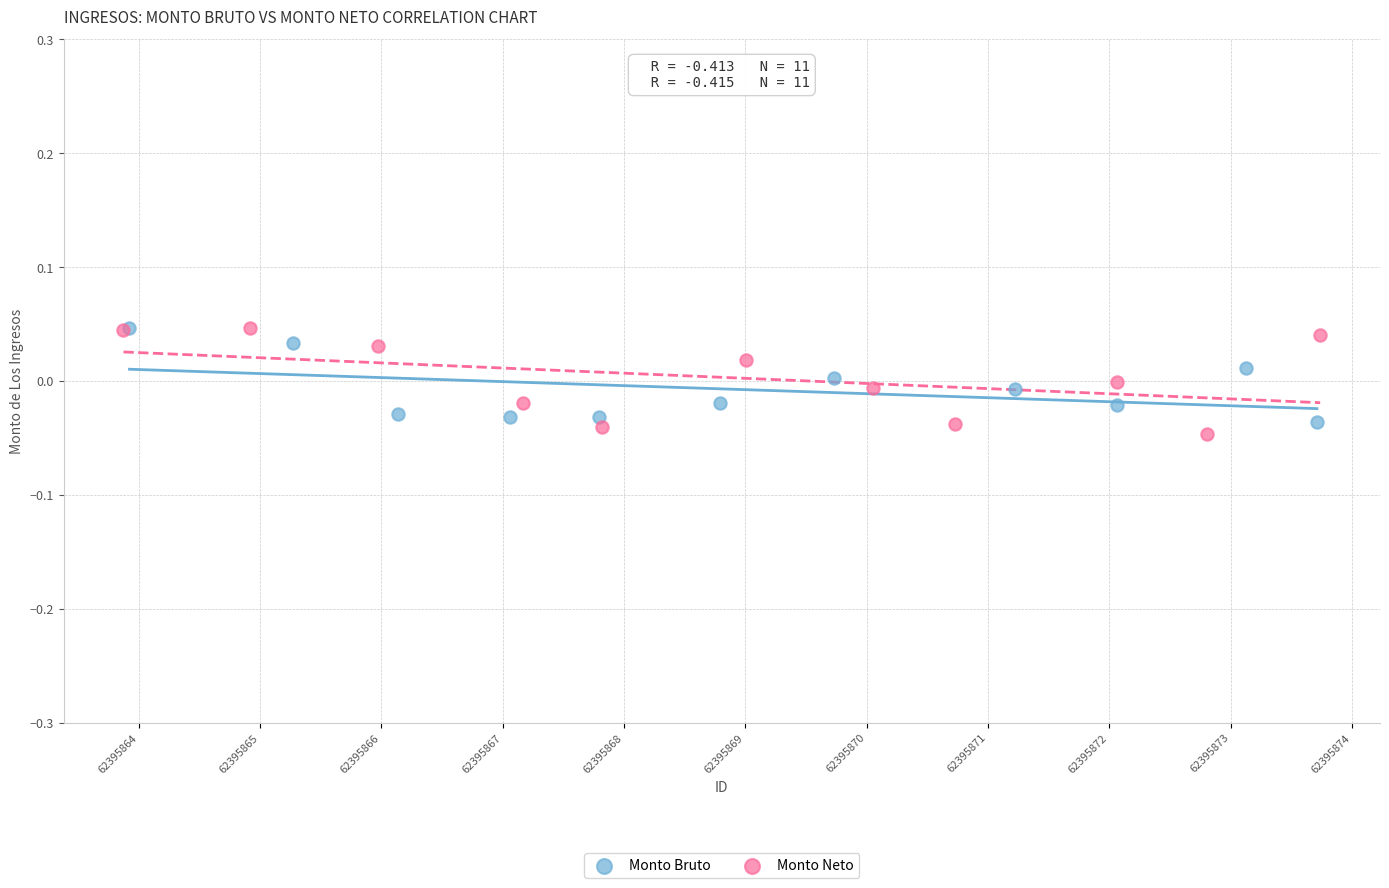

Which series has the widest spread of Y values?

Monto Neto